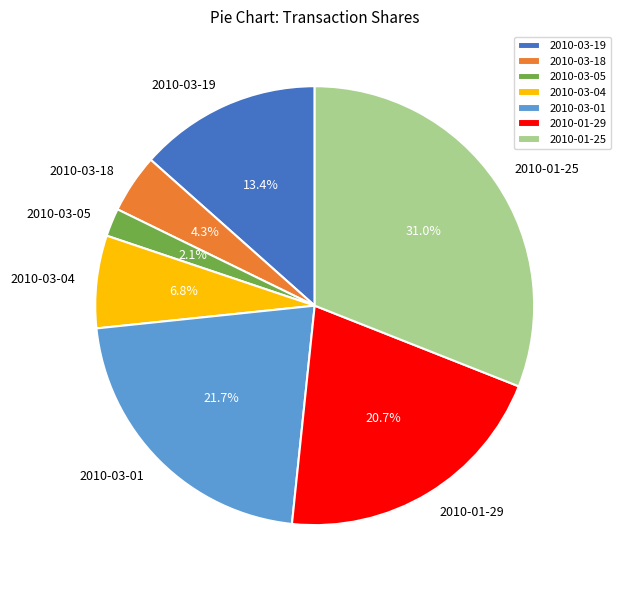

What is the total percentage of 2010-03-05 and 2010-03-01?

23.8%